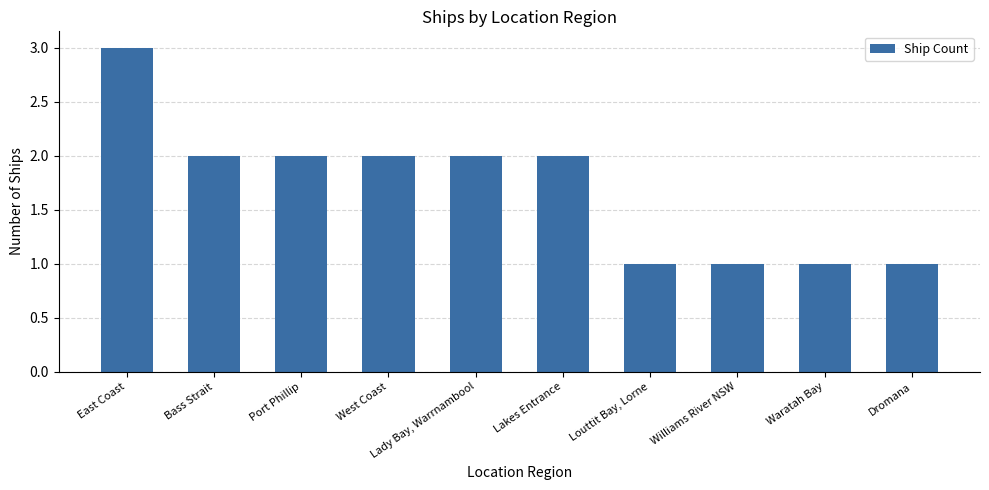

Which label corresponds to the largest value in the chart?

East Coast